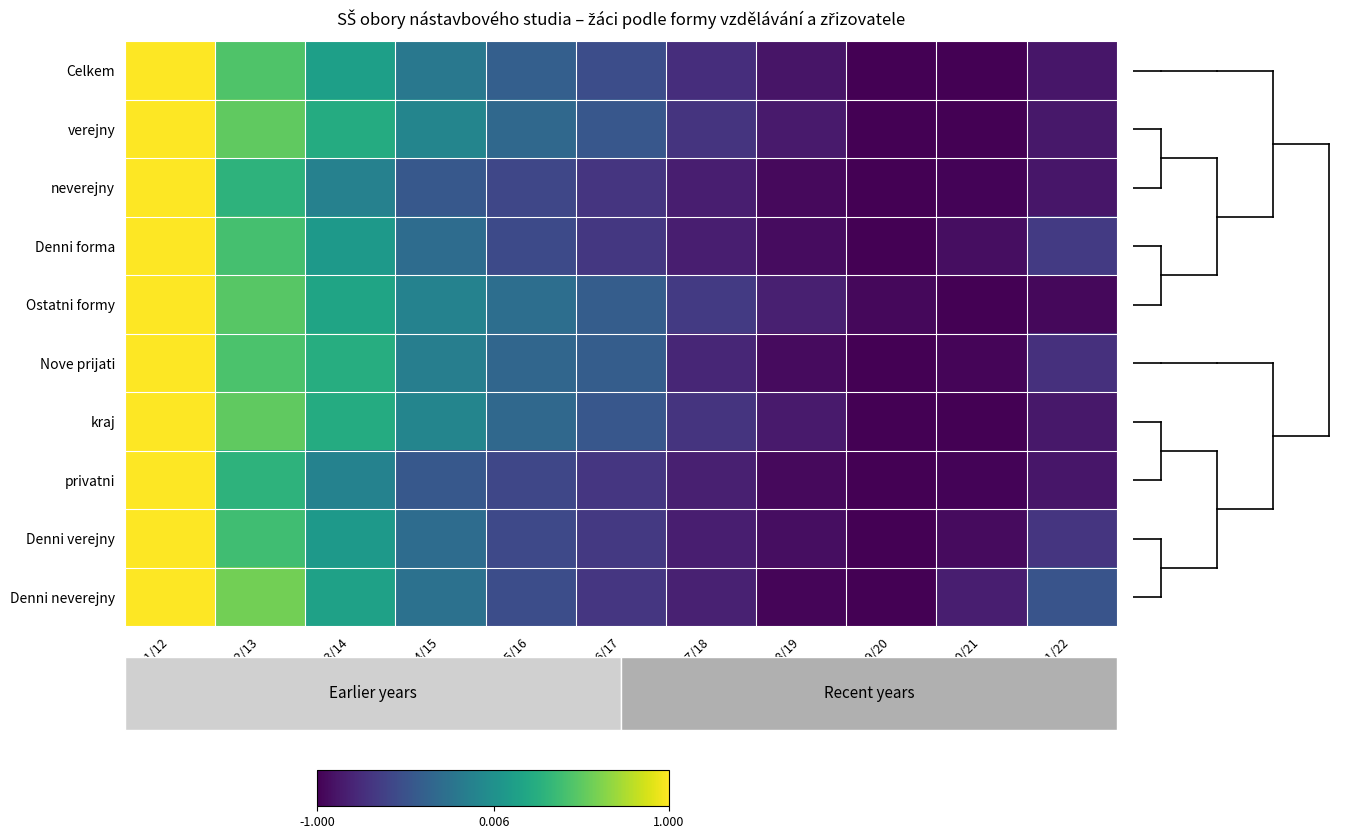

Rank the series by their maximum value, from highest to lowest.

Celkem, verejny, neverejny, Denni forma, Ostatni formy, Nove prijati, kraj, privatni, Denni verejny, Denni neverejny